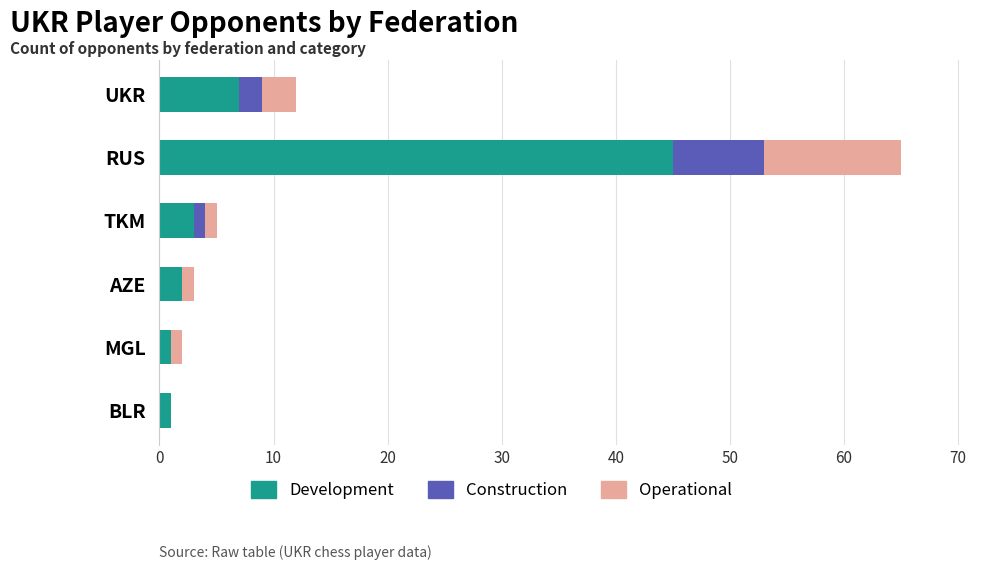

What is the sum of all Development values?

59